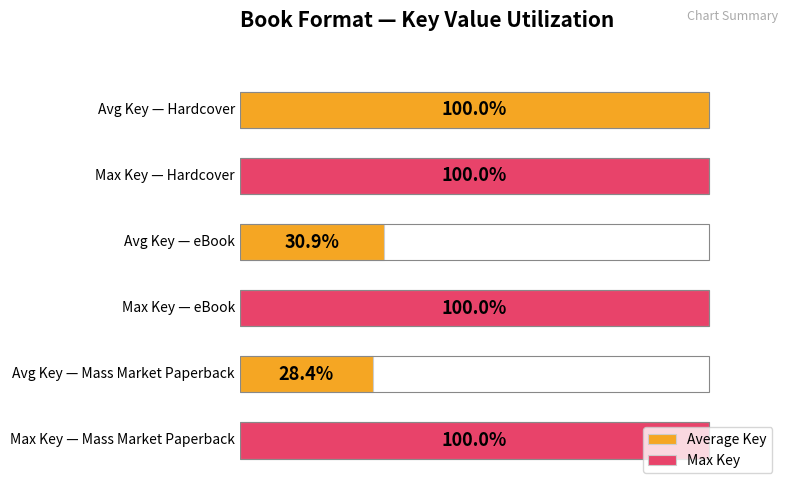

What are all the series names shown in the legend?

Average Key, Max Key